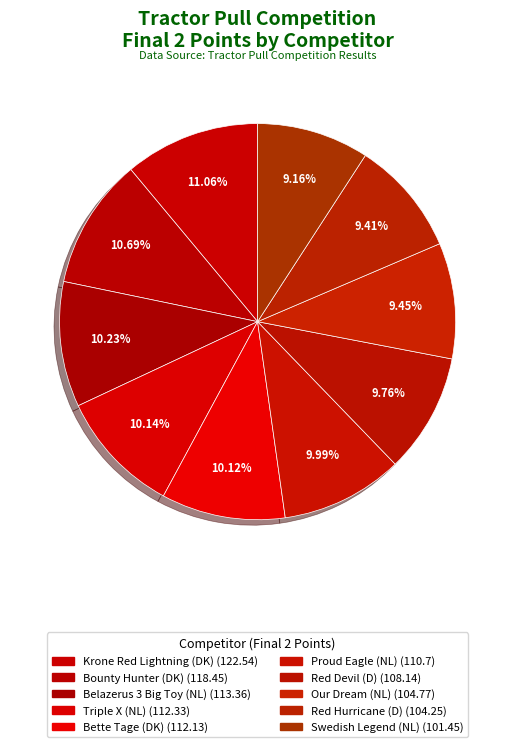

To the nearest percent, what is the difference between the Red Hurricane (D) and Bounty Hunter (DK) slice percentages?

1%